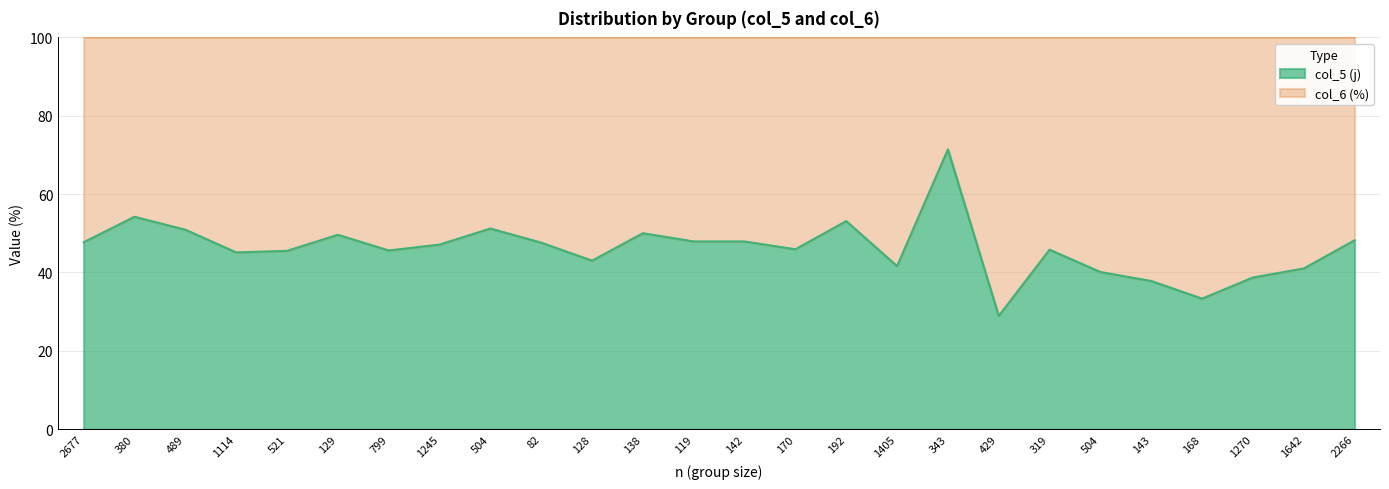

What is the maximum value shown in the chart?

71.4